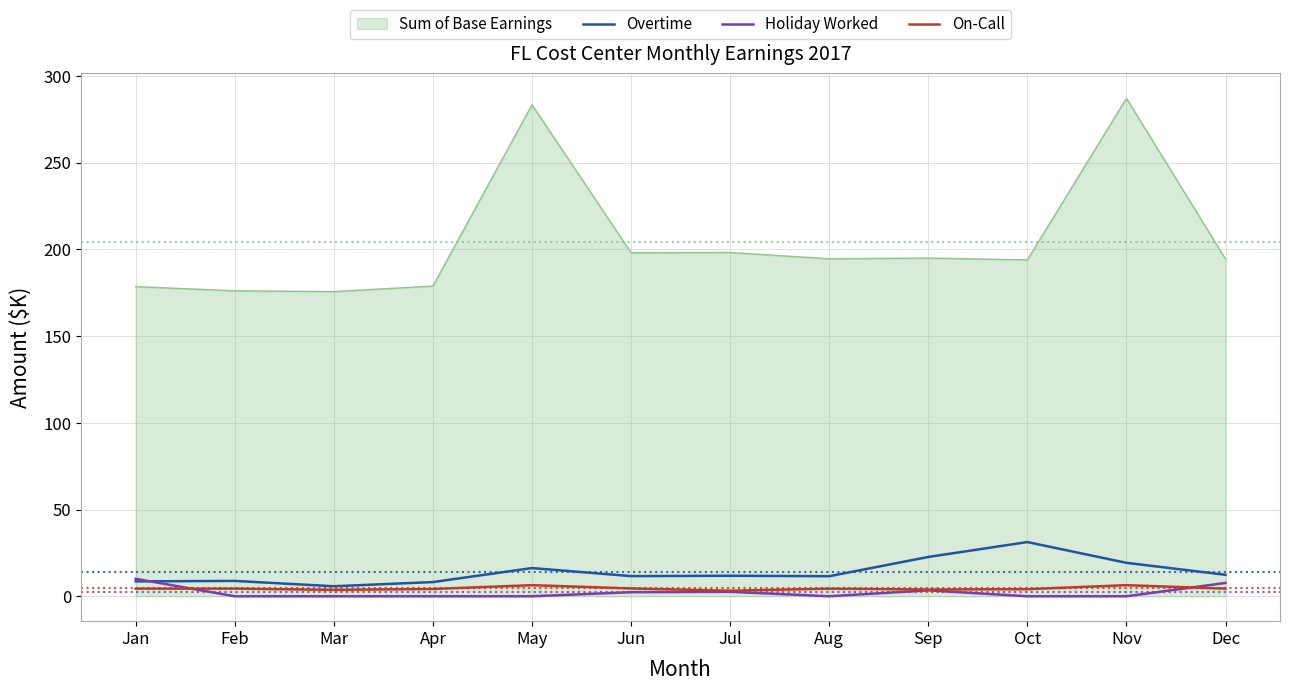

At how many categories does at least one series exceed 2?

12